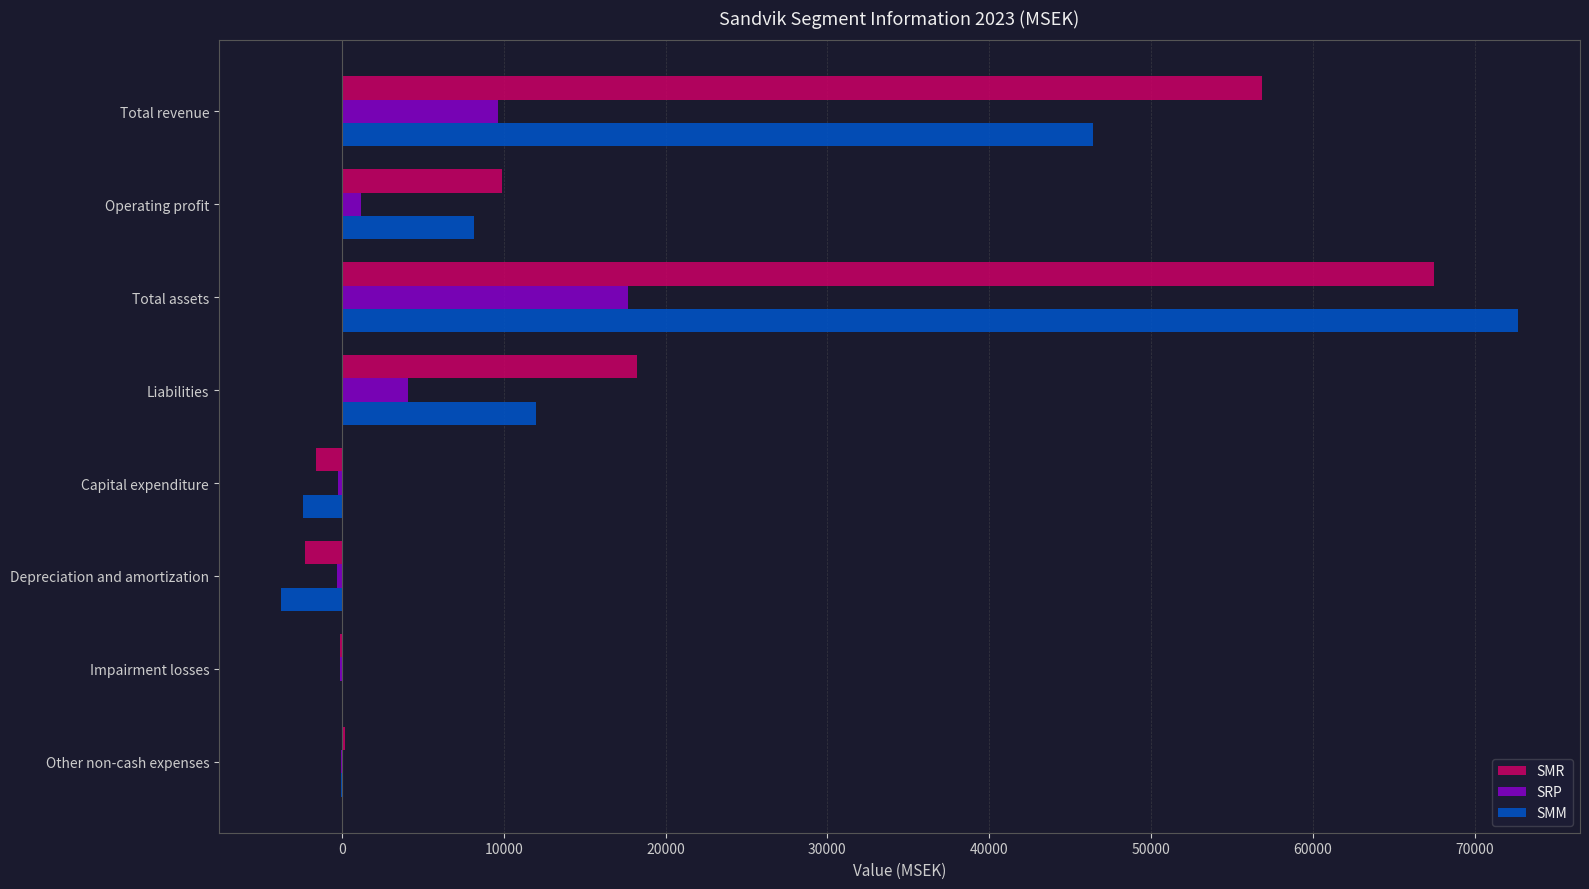

At which category is the sum across all series the highest?

Total assets